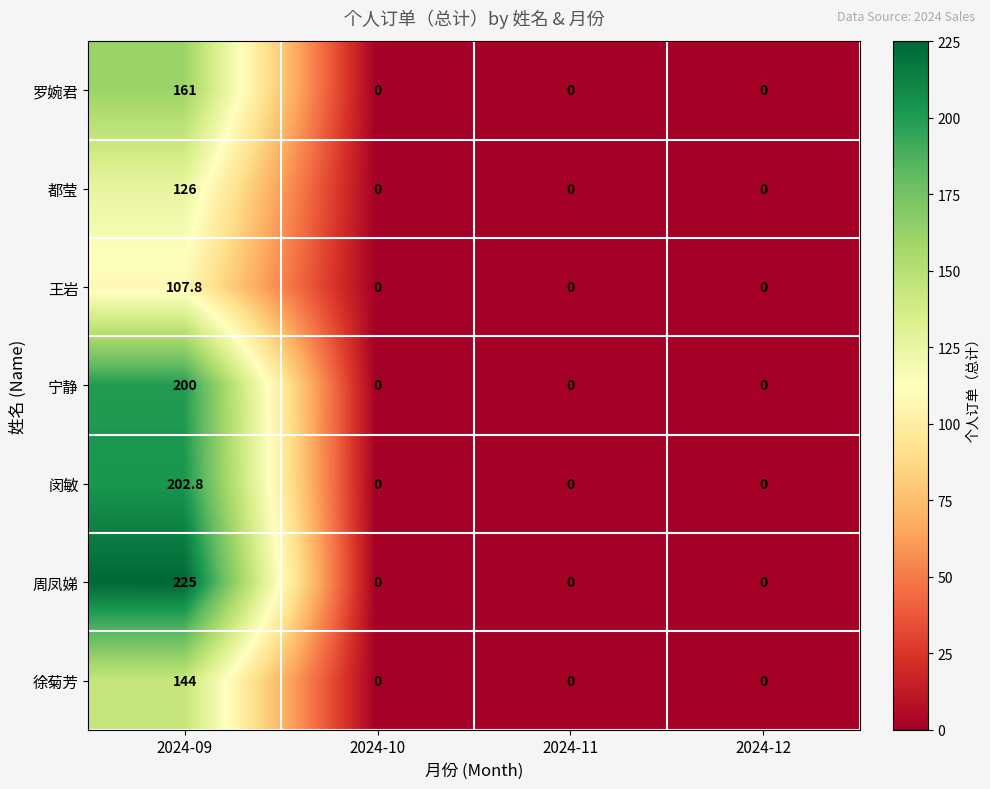

Which series has the largest range (max minus min)?

周凤娣